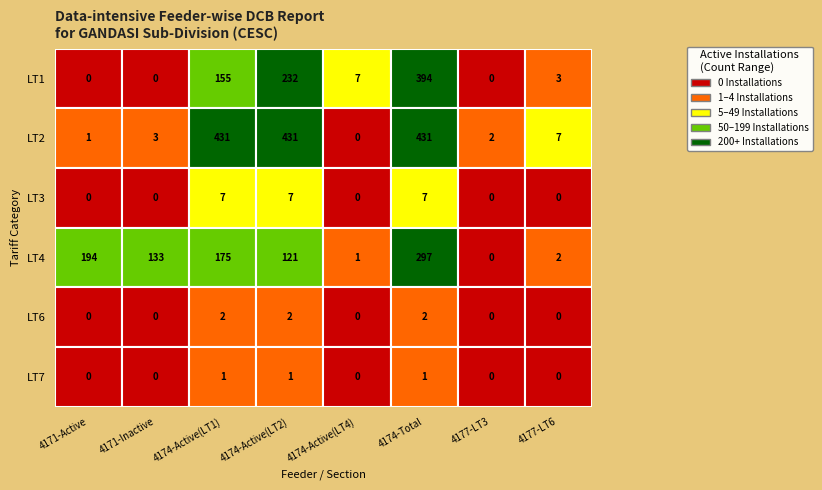

Rank the series by their maximum value, from highest to lowest.

LT2, LT1, LT4, LT3, LT6, LT7